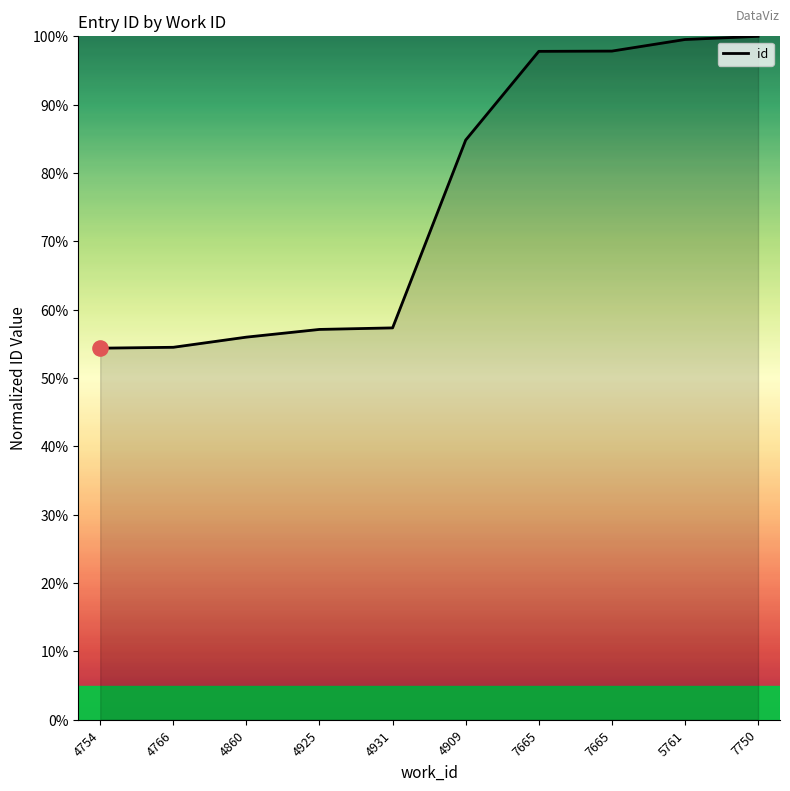

Is this an area chart (filled region under the line)?

Yes